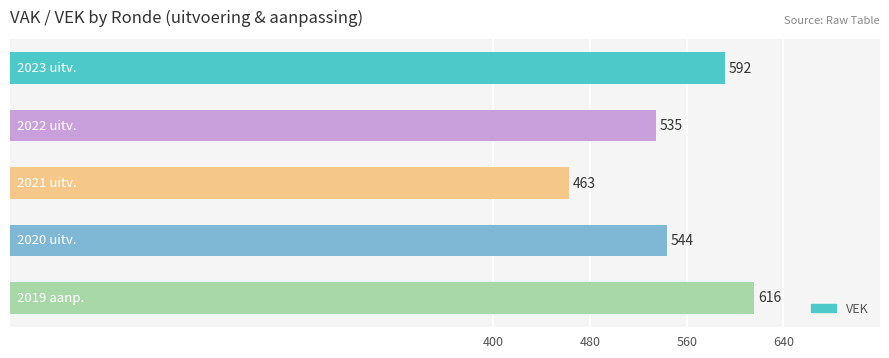

Are the bars horizontal?

Yes